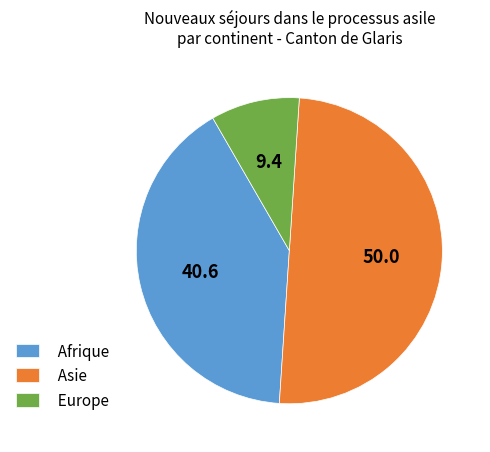

What is the ratio of the value at Asie to the value at Afrique?

1.2